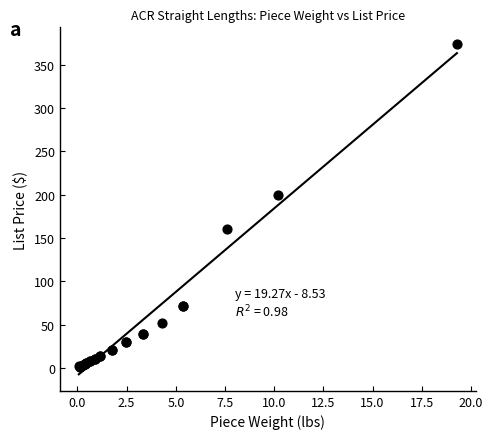

What Y value in the scatter plot is closest to 187?

199.2